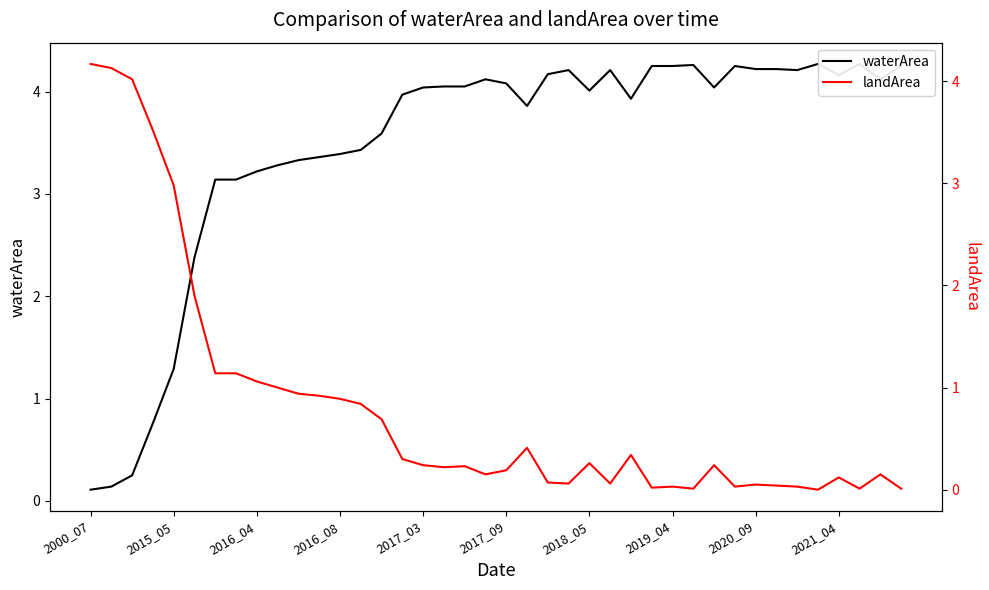

What is the difference between the highest and lowest values at 18?

3.8